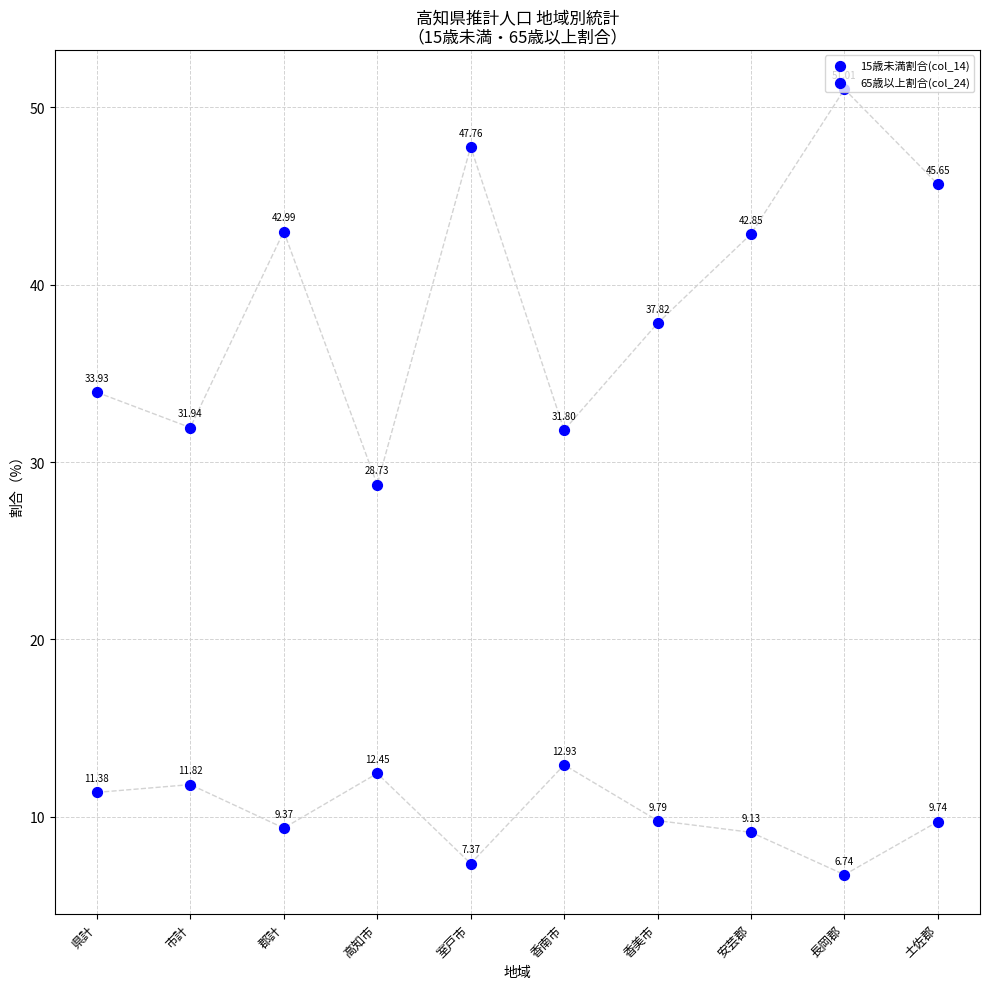

At how many categories does at least one series exceed 13?

10